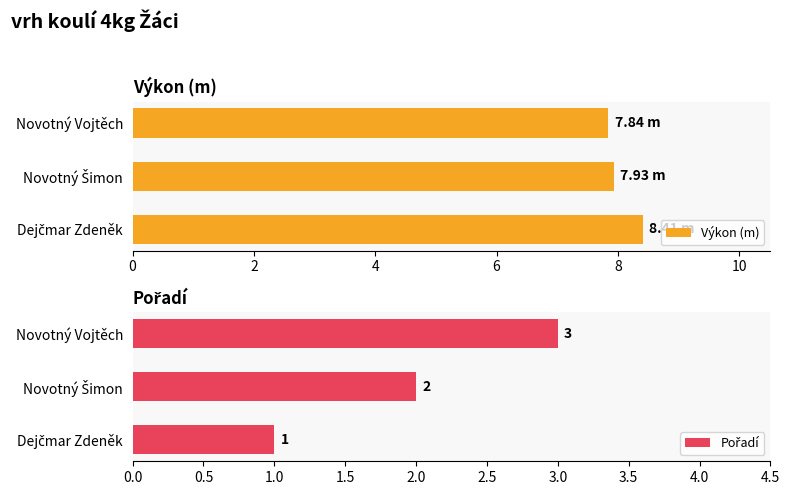

What is the sum of all Výkon (m) values?

24.2